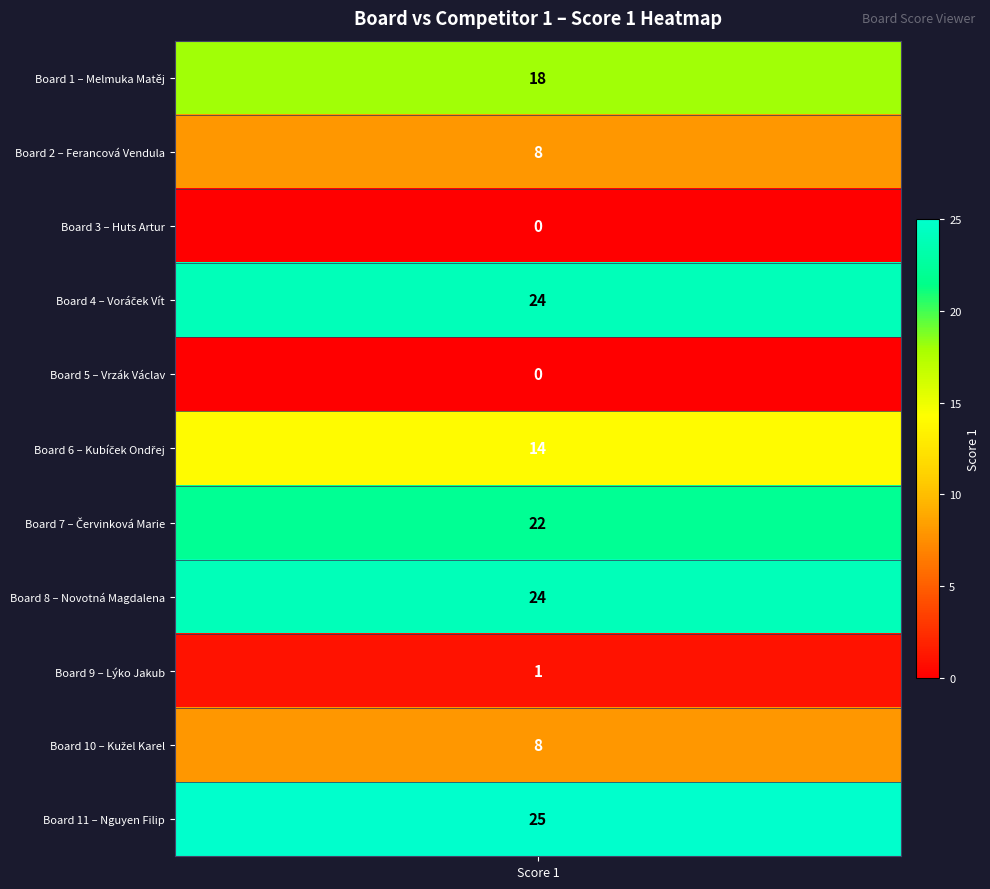

How many positive values are there?

9